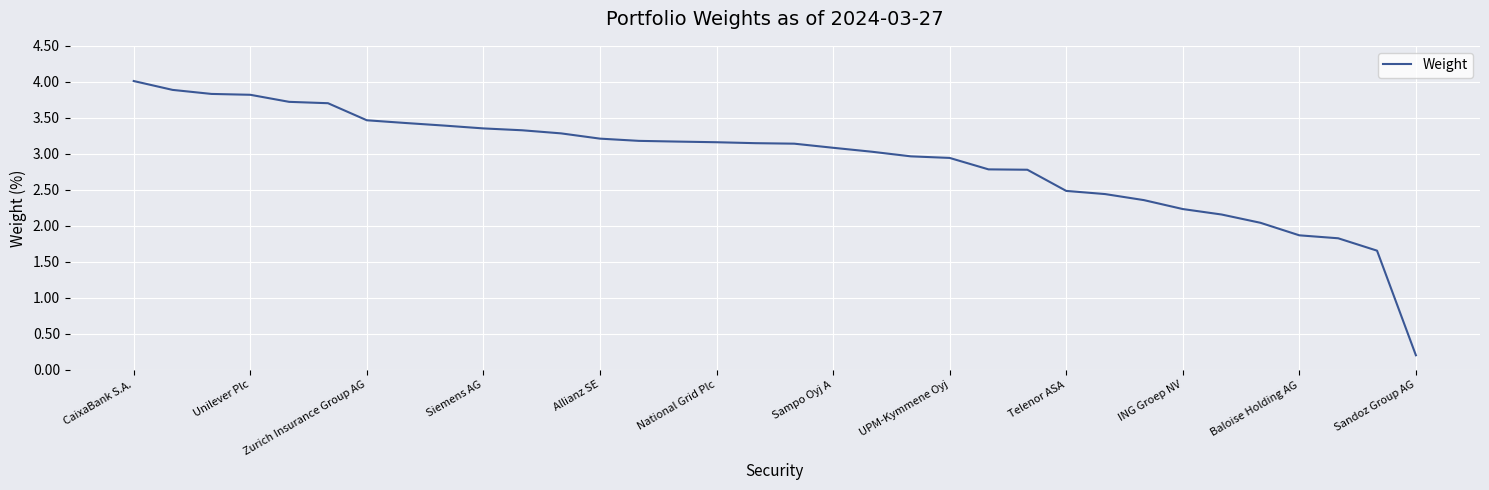

How many lines are shown in the chart?

1